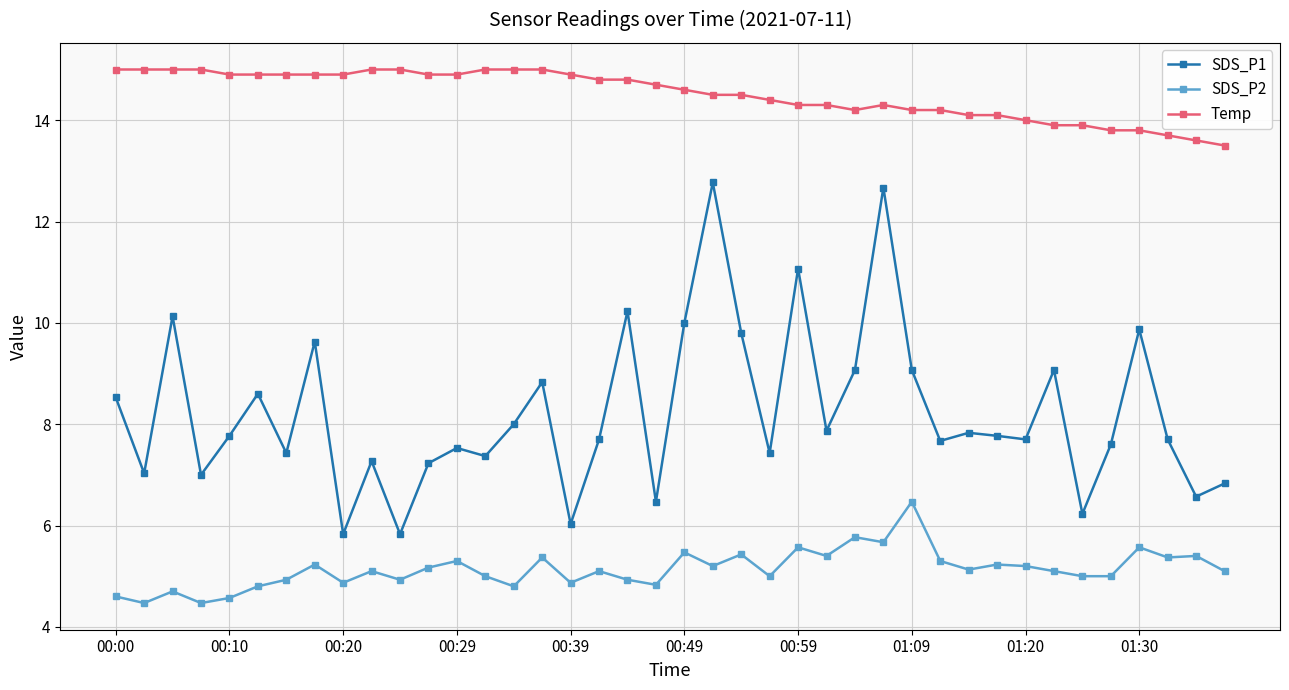

True or false: SDS_P2 and SDS_P1 cross at least once.

False